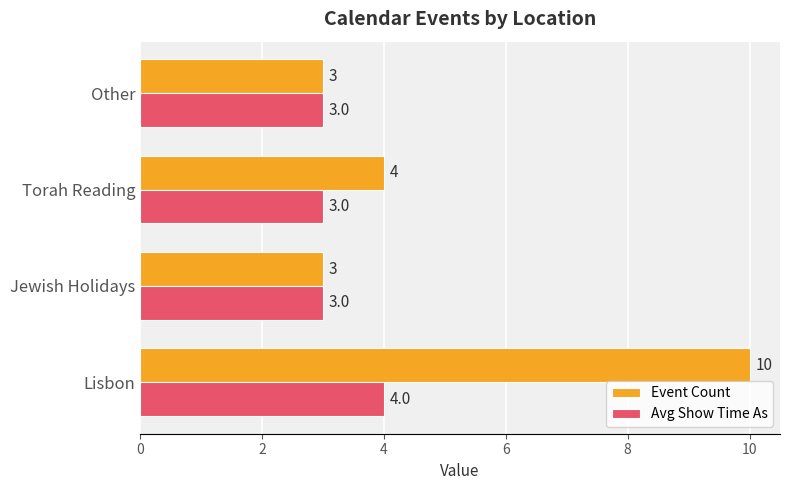

What is the difference between the Event Count values at Lisbon and Torah Reading?

6